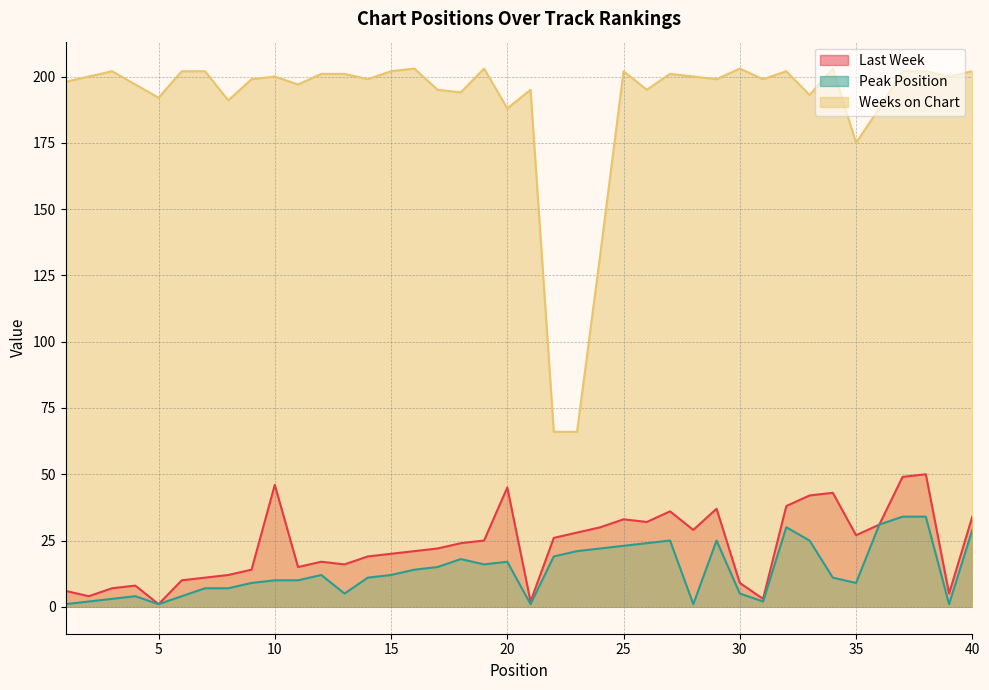

Reading left to right, what are all the values shown in this chart?

Last Week: 6	4	7	8	1	10	11	12	14	46	15	17	16	19	20	21	22	24	25	45	2	26	28	30	33	32	36	29	37	9	3	38	42	43	27	31	49	50	5	34
Peak Position: 1	2	3	4	1	4	7	7	9	10	10	12	5	11	12	14	15	18	16	17	1	19	21	22	23	24	25	1	25	5	2	30	25	11	9	31	34	34	1	29
Weeks on Chart: 198	200	202	197	192	202	202	191	199	200	197	201	201	199	202	203	195	194	203	188	195	66	66	133	202	195	201	200	199	203	199	202	193	203	175	188	202	202	200	202